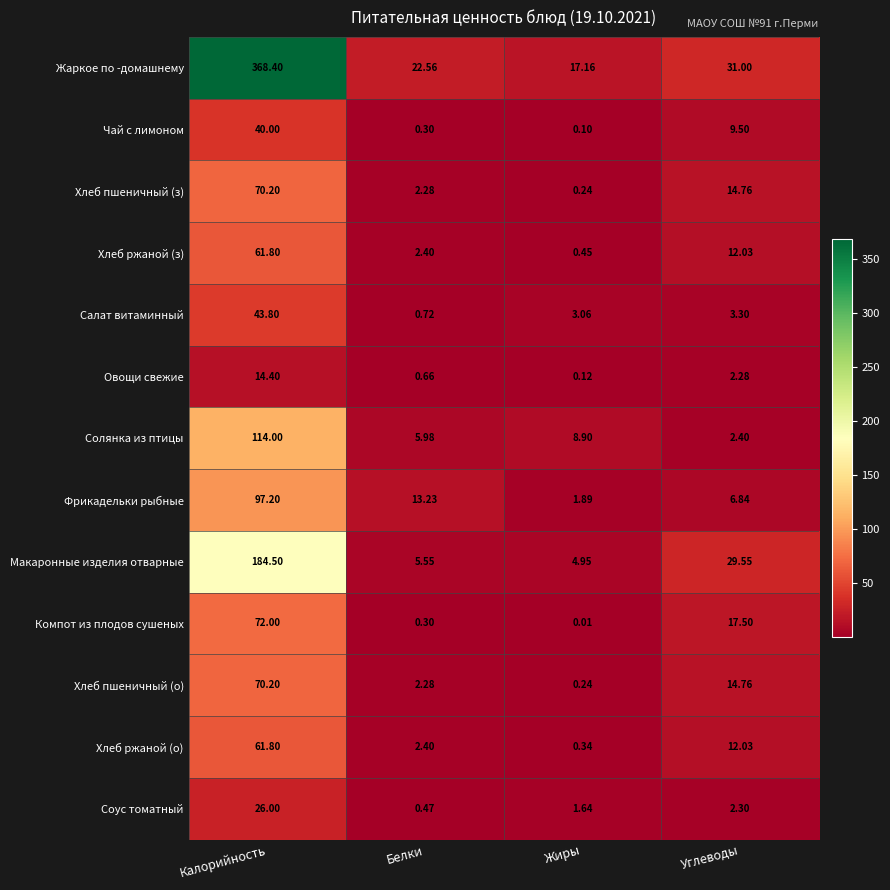

List the labels in order of Жаркое по -домашнему value, largest first.

Калорийность, Углеводы, Белки, Жиры